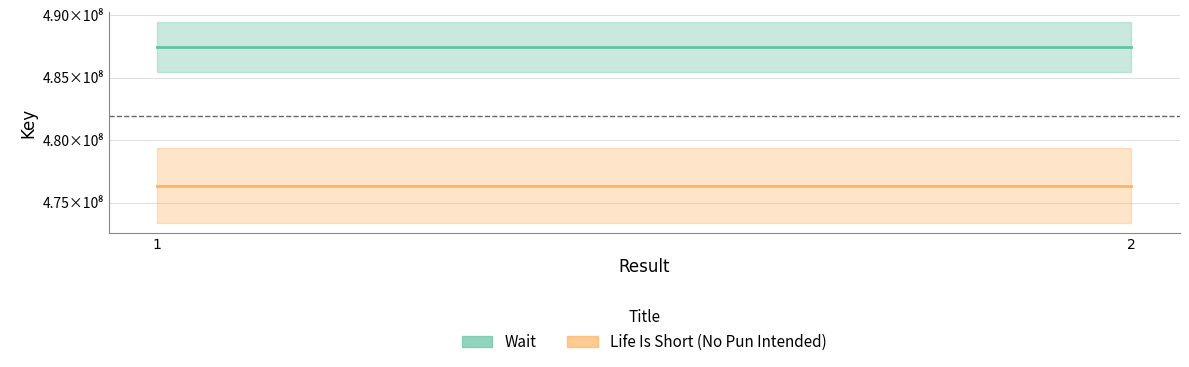

Which series changed the most between 1 and 2?

Wait